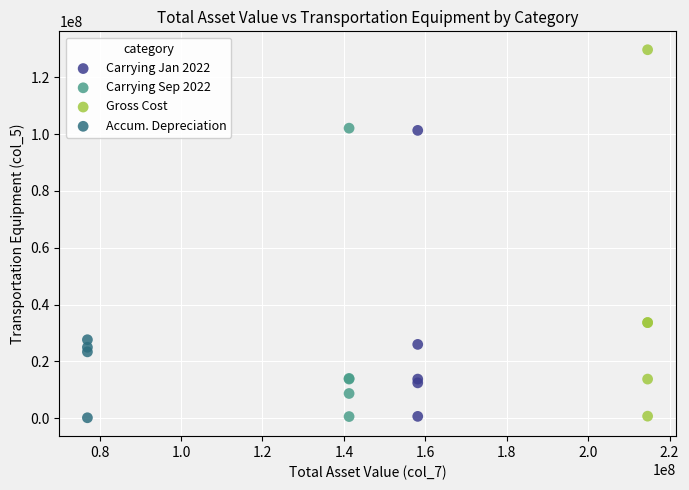

Which series has the largest Y range (max minus min)?

Gross Cost